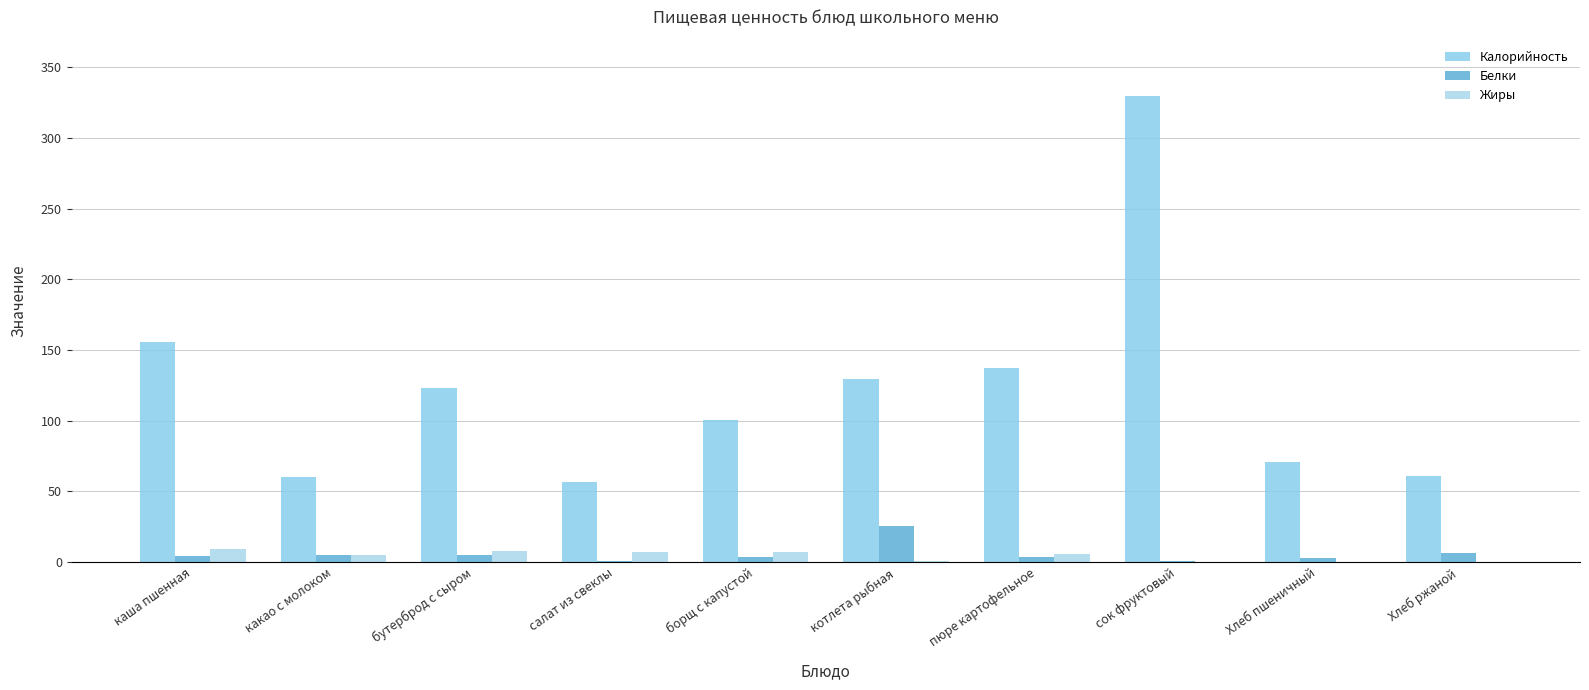

What are all the series names shown in the legend?

Калорийность, Белки, Жиры